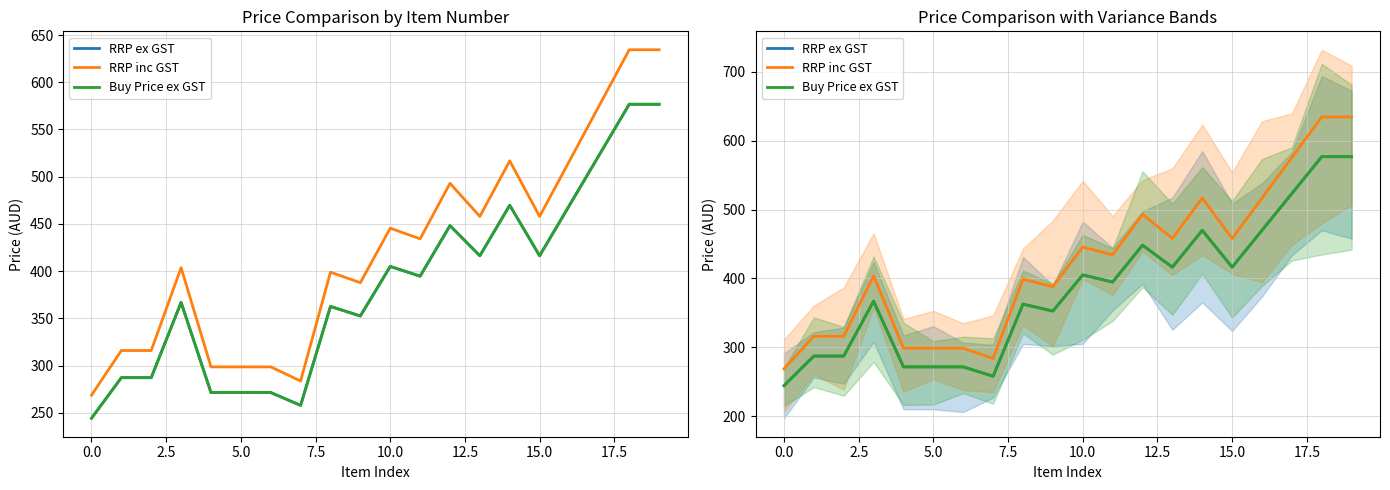

True or false: RRP inc GST has more than 0 interior local peaks.

True